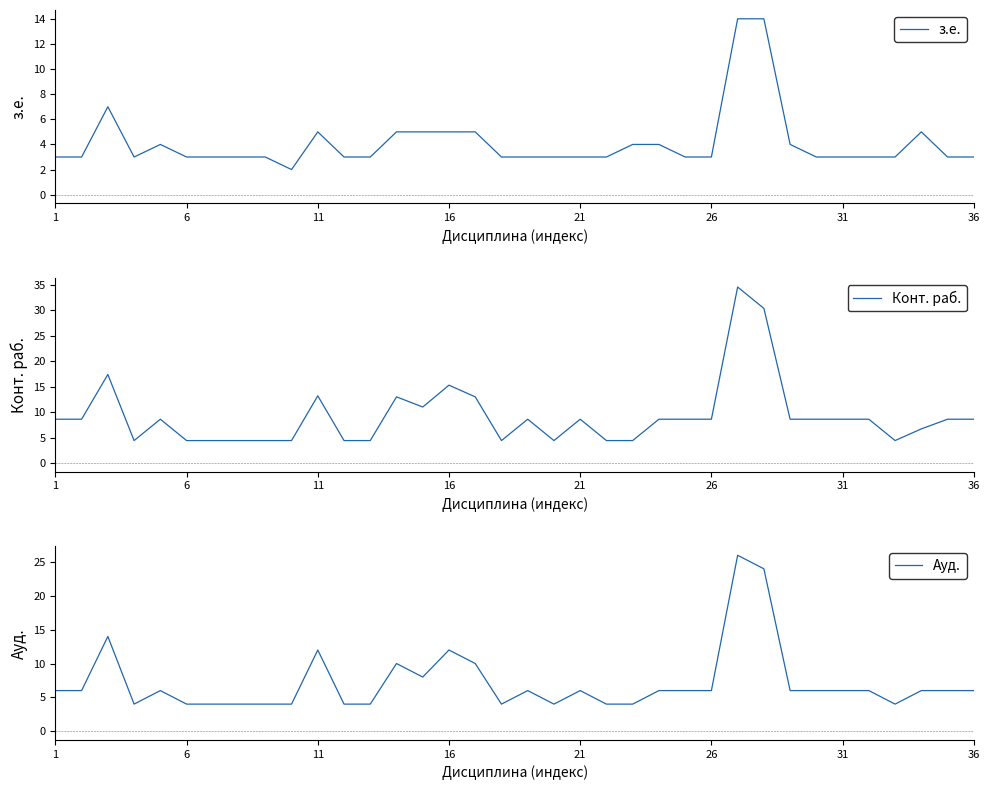

True or false: з.е. and Ауд. cross at least once.

False